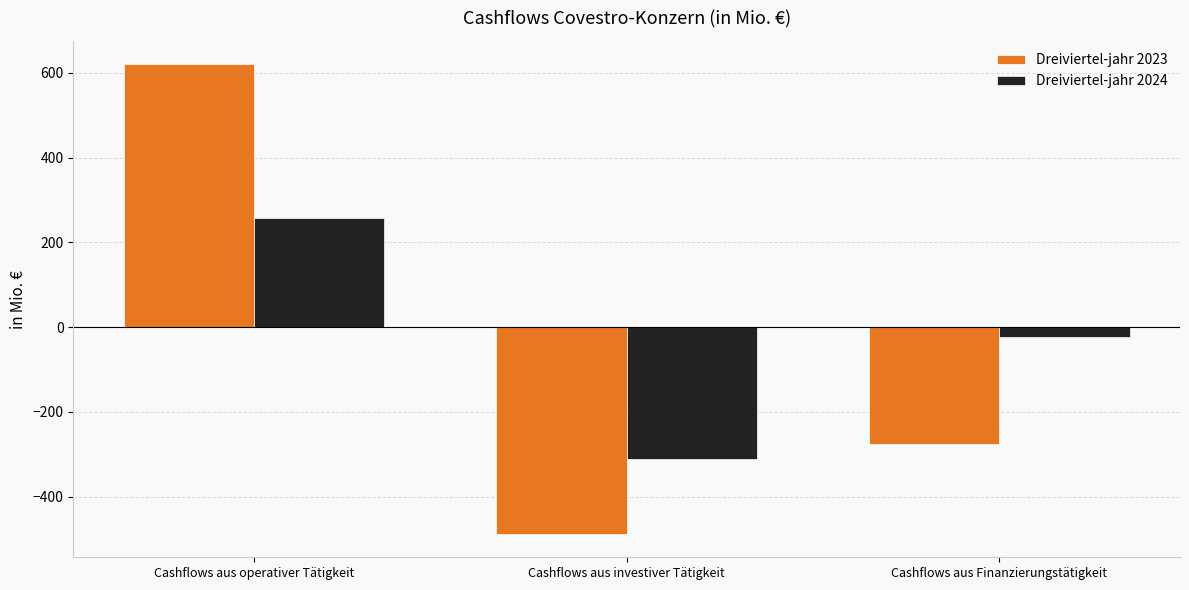

Where does the Dreiviertel-jahr 2023 series first go above -276?

Cashflows aus operativer Tätigkeit